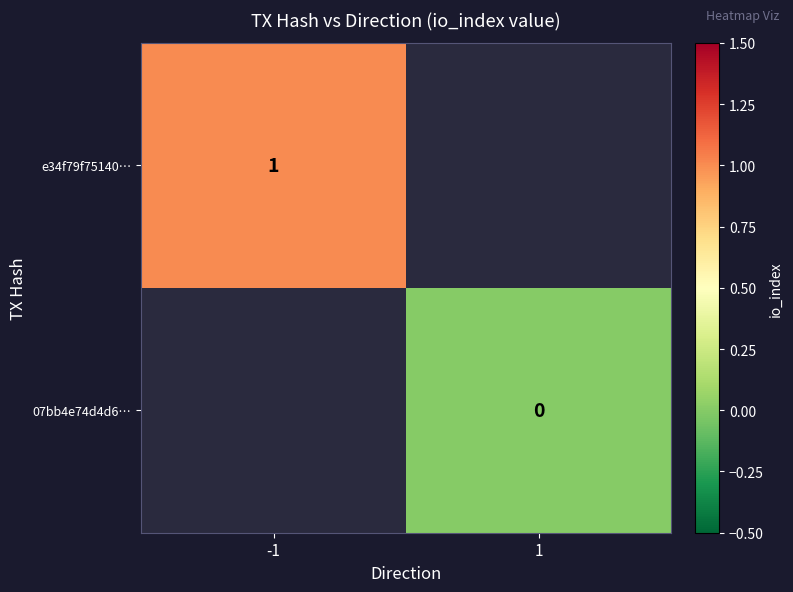

Is it true that e34f79f75140… equals 1 at -1?

True